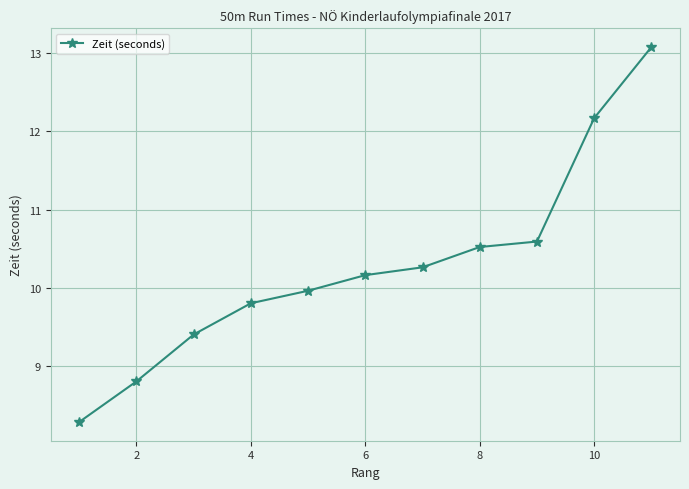

What is the value of the 6th point from the left?

10.2